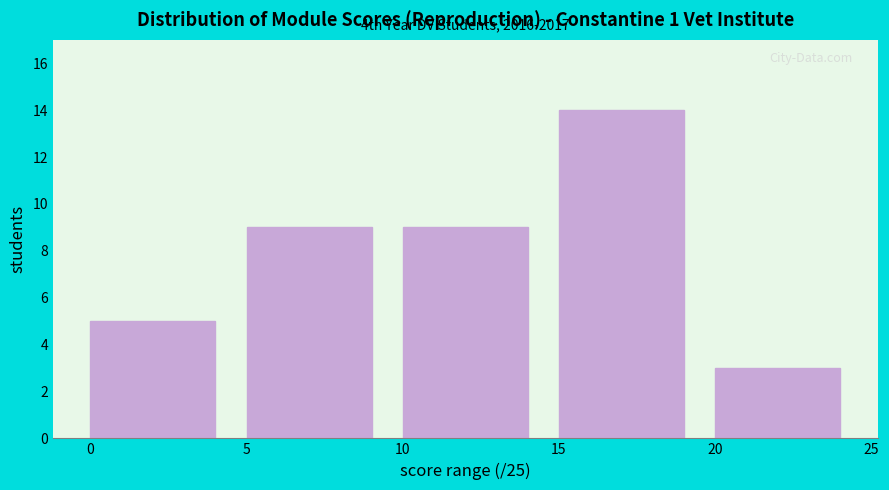

Which range on the x-axis has the tallest bar?

15 to 20